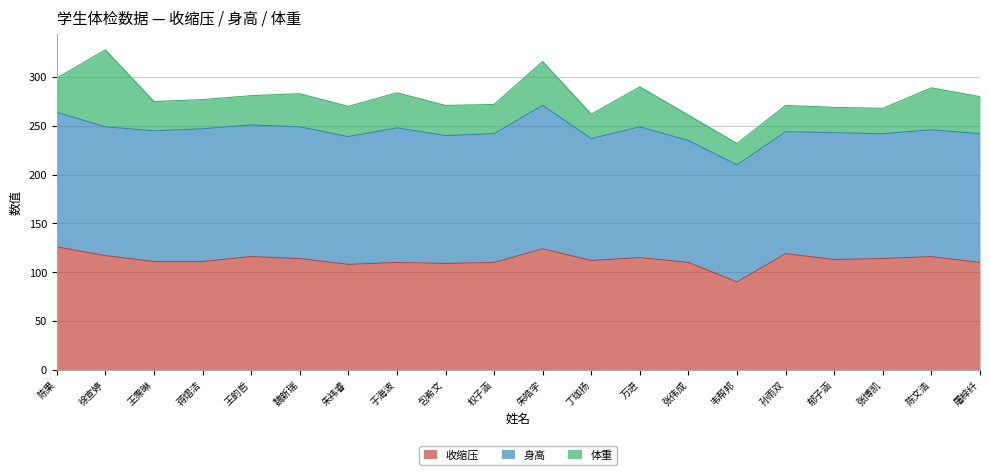

The value of 体重 at 张博凯 is 26. True or false?

True